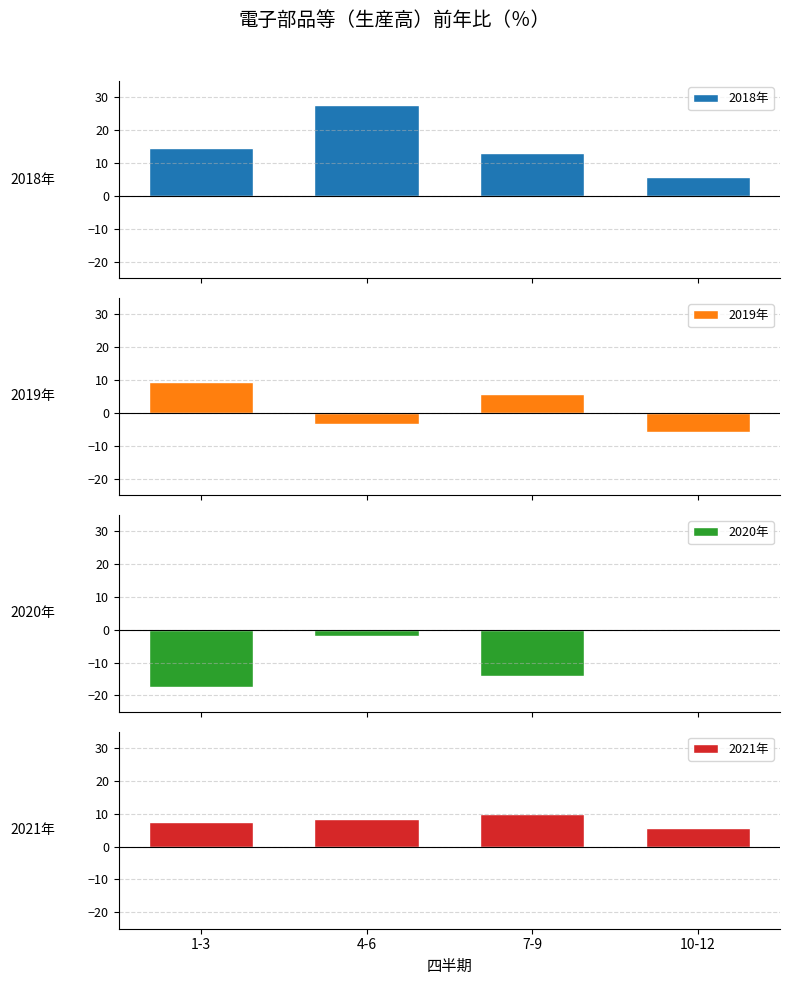

Does the chart contain stacked bars?

No